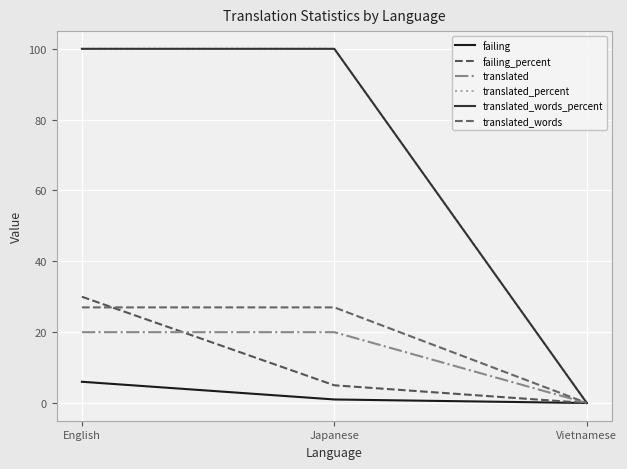

Which series has the largest range (max minus min)?

translated_percent